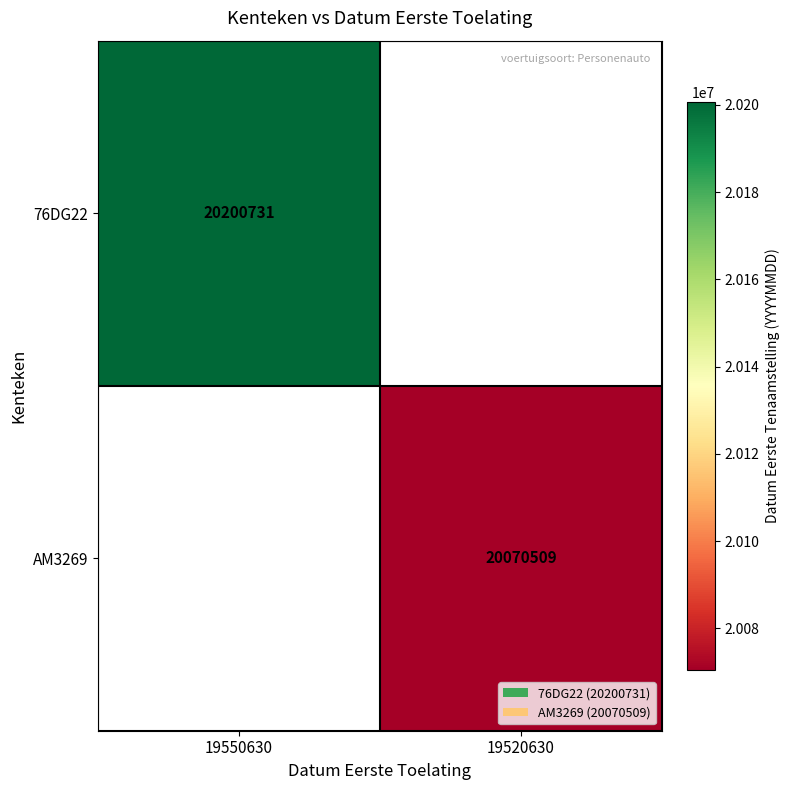

The 76DG22 series shows 13072213 at 19550630. True or false?

False